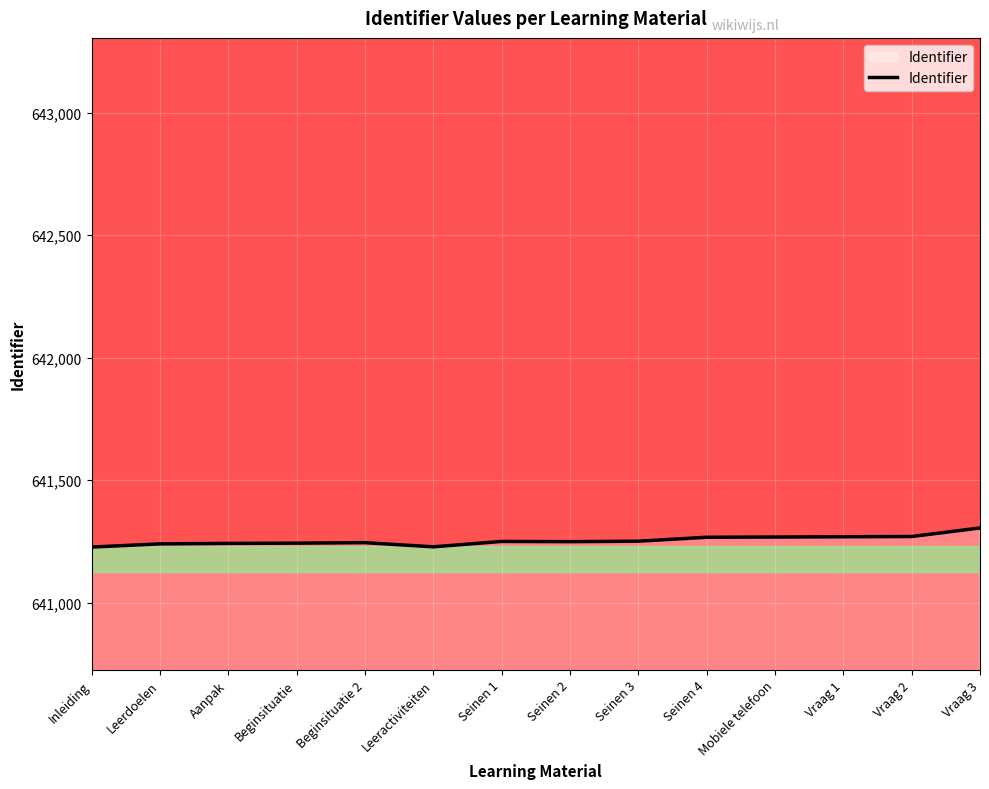

What is the change in value from Beginsituatie to Seinen 4?

+24